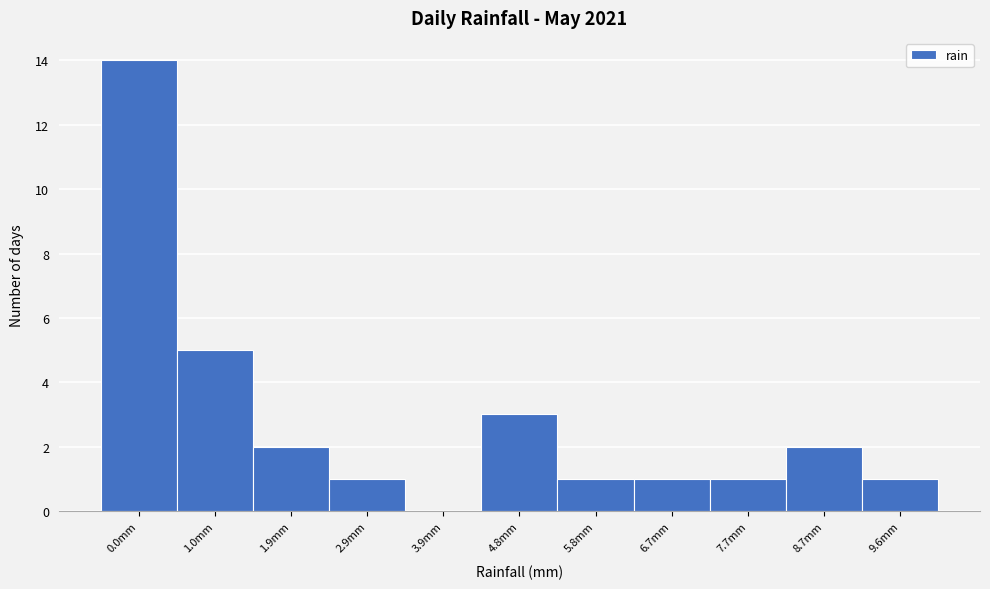

Reading right to left, extract all data points from this chart.

9.6mm=1	8.7mm=2	7.7mm=1	6.7mm=1	5.8mm=1	4.8mm=3	3.9mm=0	2.9mm=1	1.9mm=2	1.0mm=5	0.0mm=14